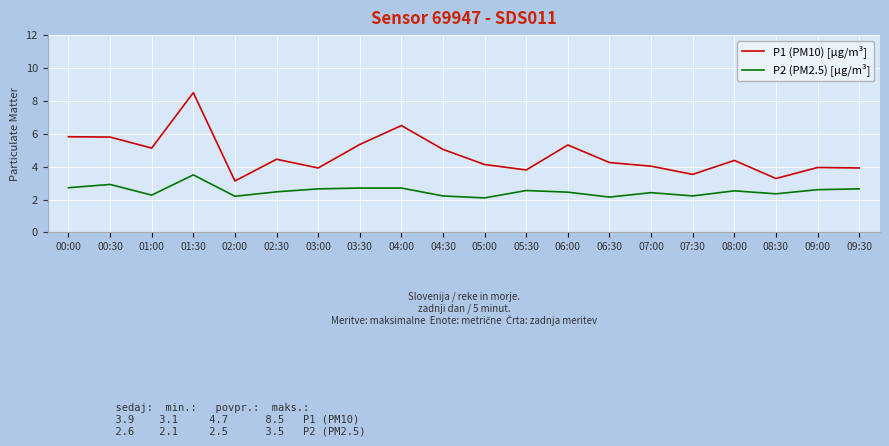

What is the sum of all P1 (PM10) [µg/m³] values?

94.2